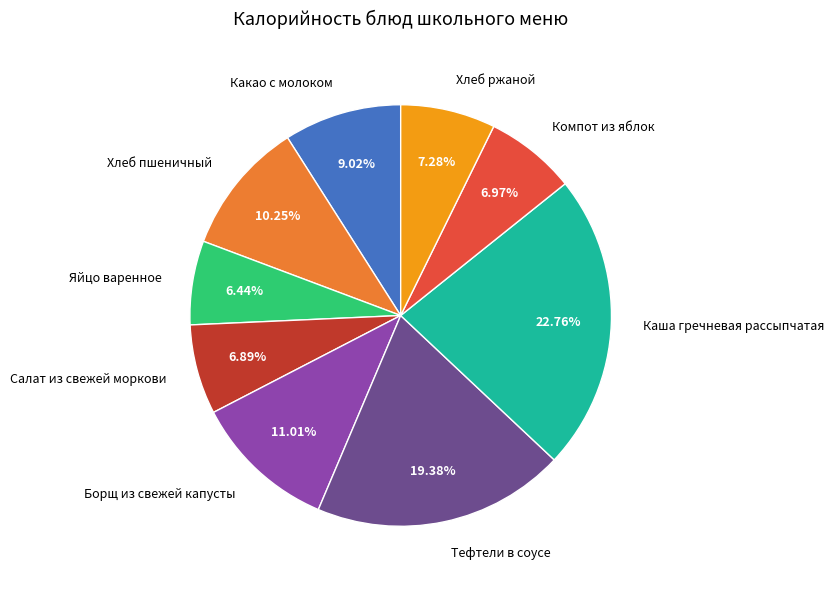

What percentage is the Каша гречневая рассыпчатая slice, to the nearest percent?

23%